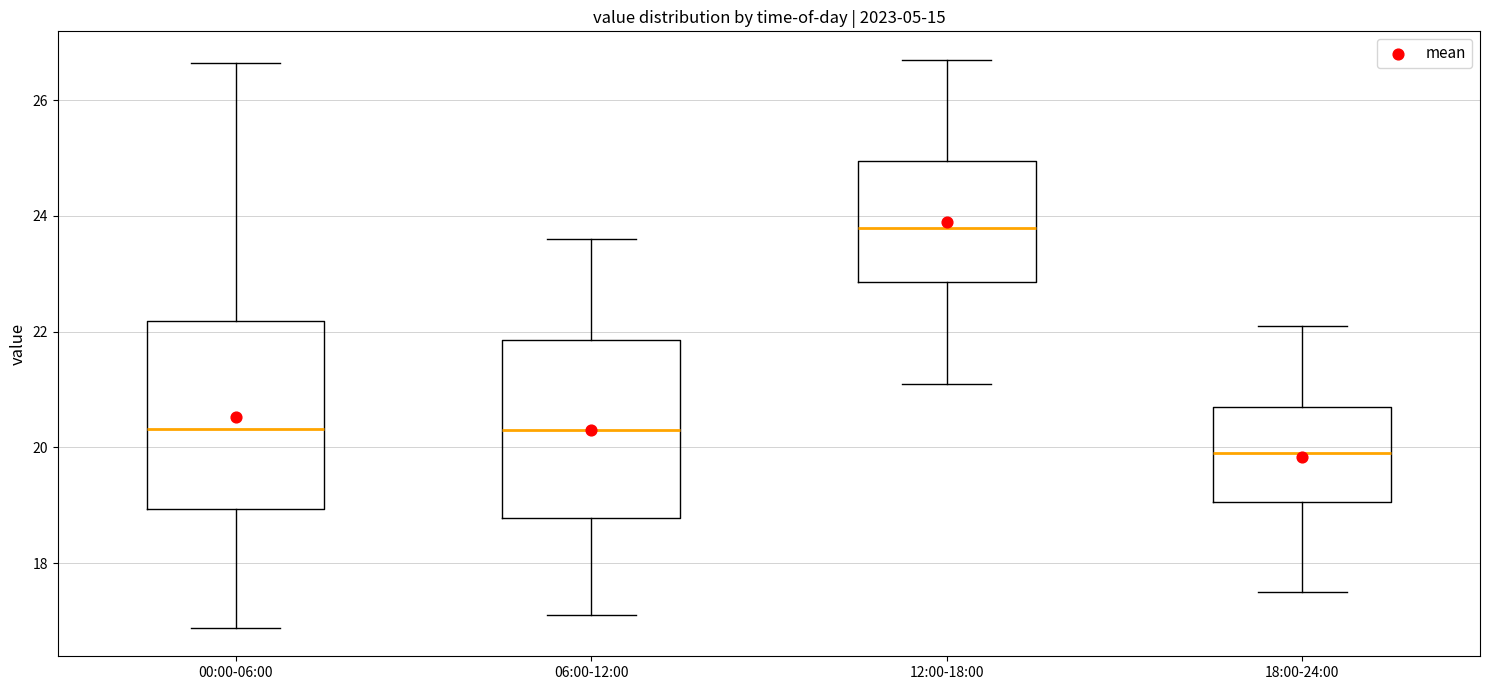

Reading left to right, read every box against the y-axis: the position of its median line, the range the box covers, and the ends of its whiskers. The values are not printed on the chart, so give them approximately, as read against the axis.

00:00-06:00: median 20.4, box 19.0 to 22.2, whiskers 16.8 to 26.6
06:00-12:00: median 20.4, box 18.8 to 21.8, whiskers 17.2 to 23.6
12:00-18:00: median 23.8, box 22.8 to 25.0, whiskers 21.2 to 26.8
18:00-24:00: median 20.0, box 19.0 to 20.8, whiskers 17.6 to 22.2